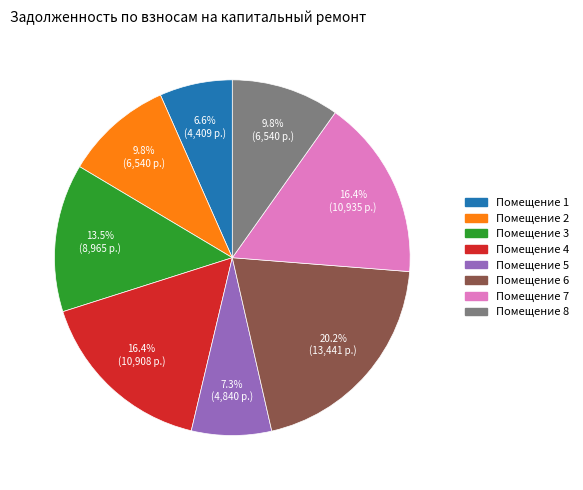

Is there a majority slice in this chart?

No